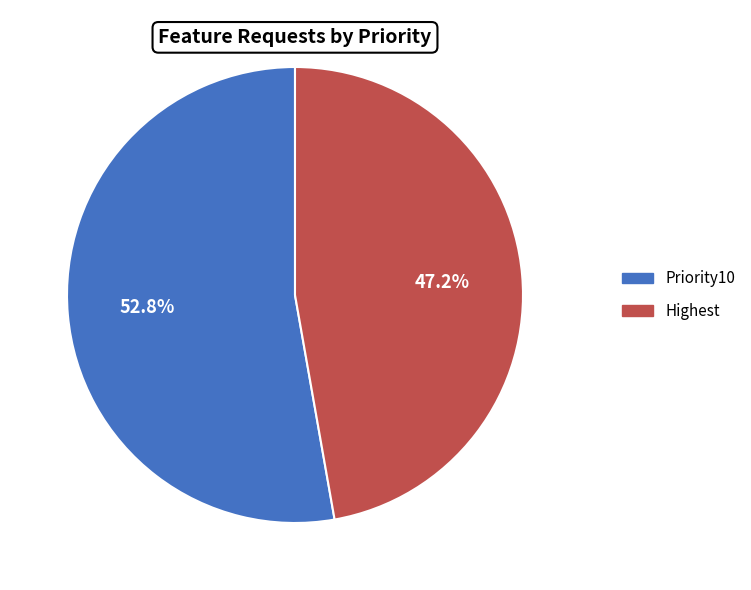

Does Priority10 account for over 50% of the chart?

Yes